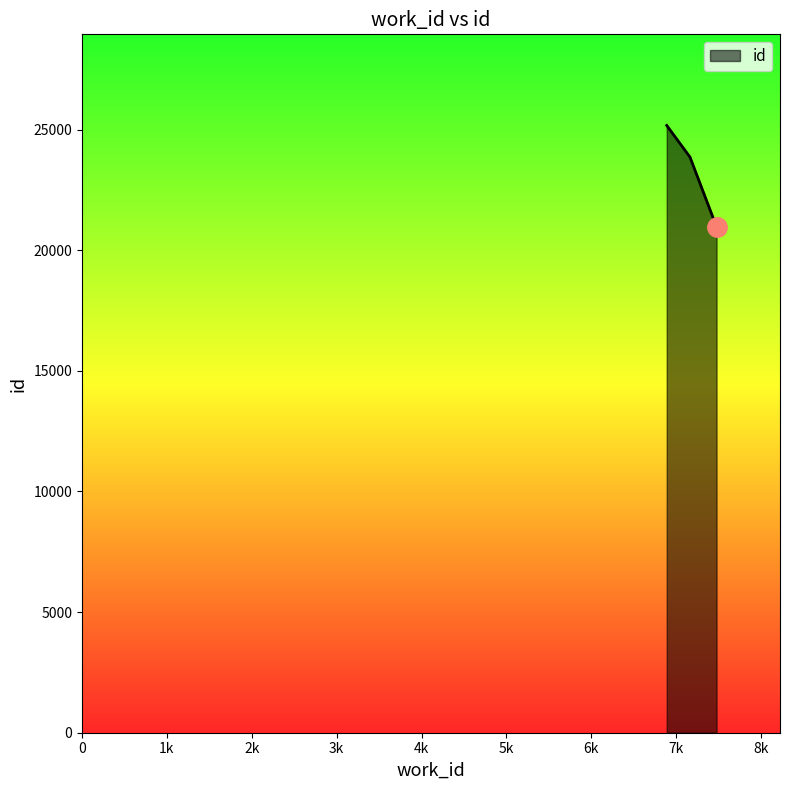

What is the difference between the maximum and second lowest values?

1312